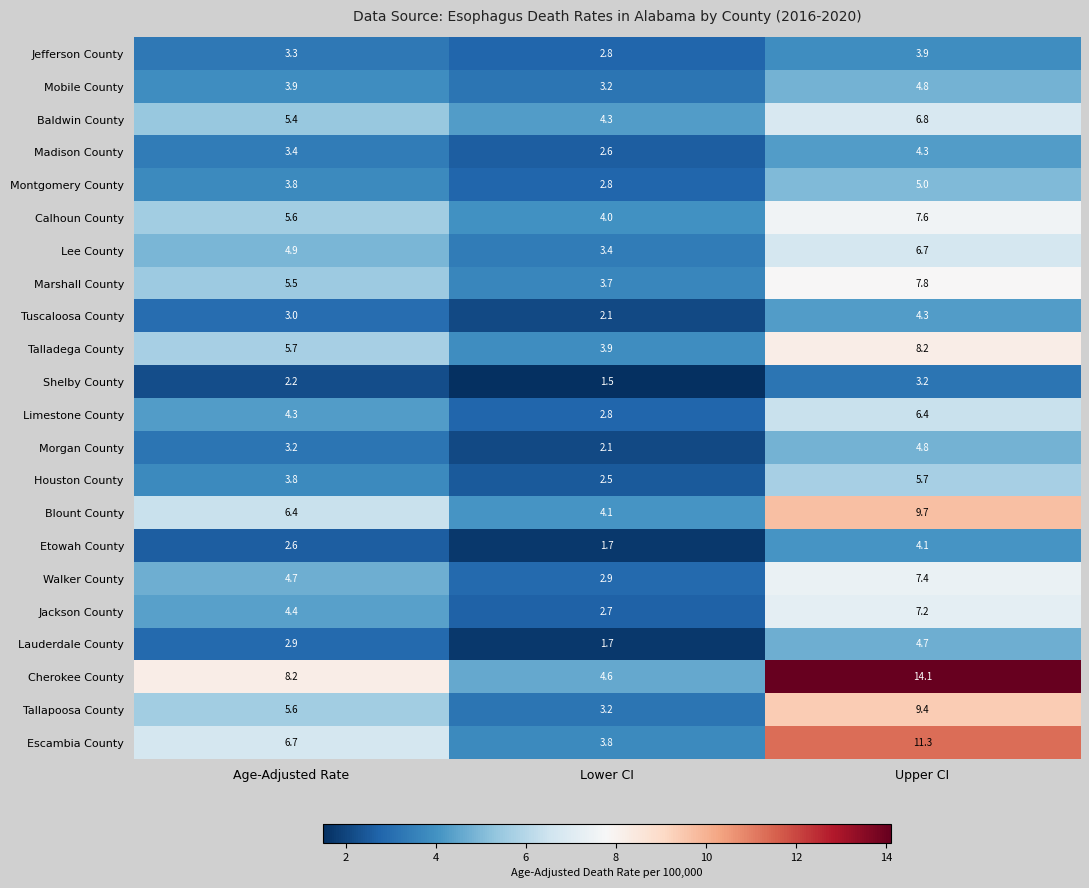

Which label corresponds to the smallest value in the chart?

Lower CI